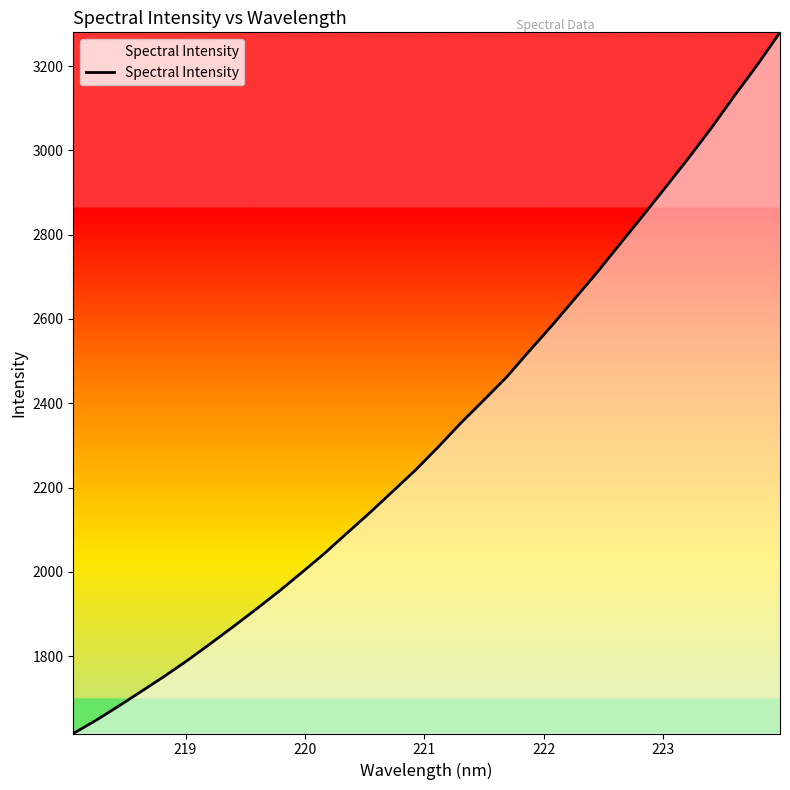

What is the smallest value displayed?

1616.5